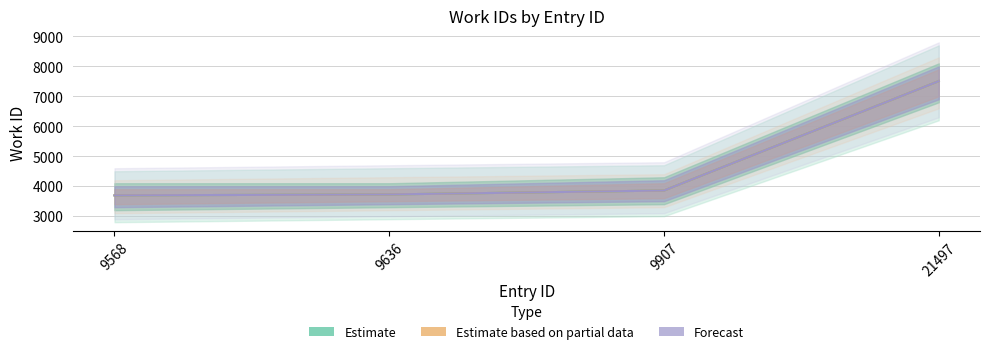

List the labels in order of value, largest first.

21497, 9907, 9636, 9568